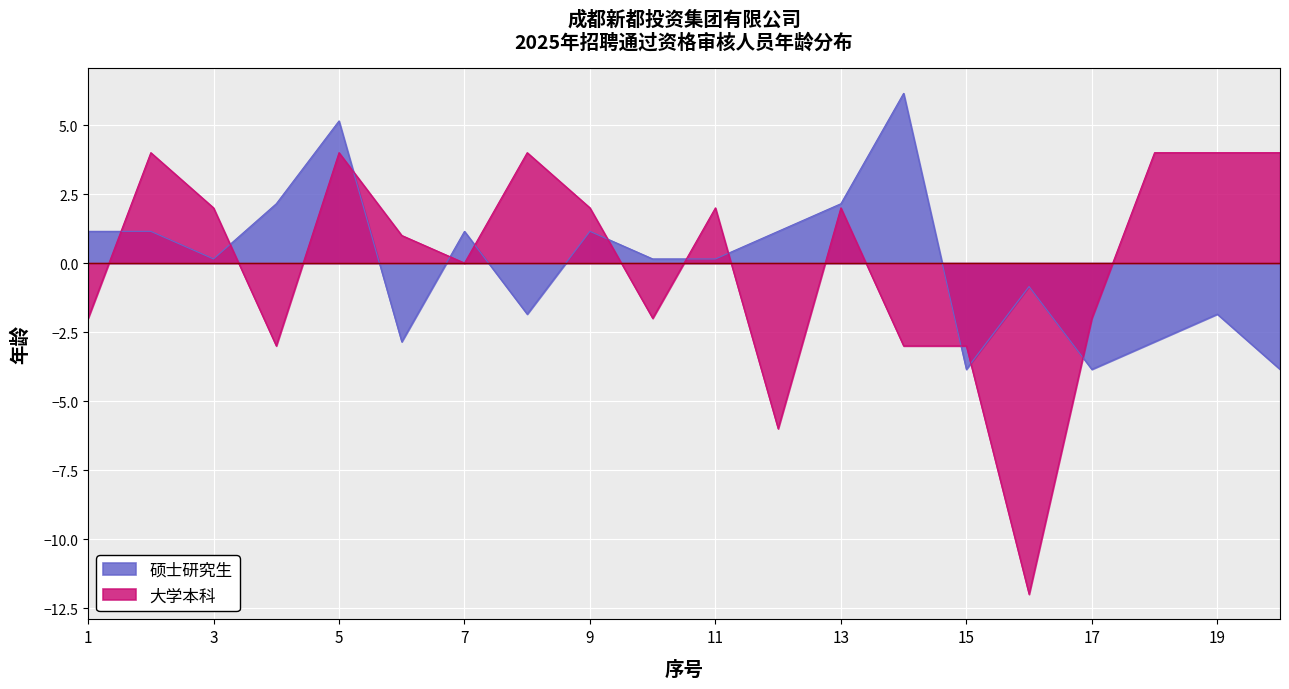

Between which two adjacent categories do 大学本科 and 硕士研究生 first intersect?

1 and 2